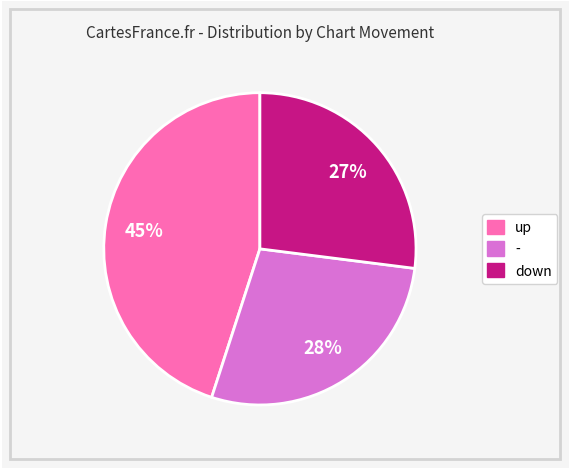

Do up and down together represent more than half of the pie?

Yes